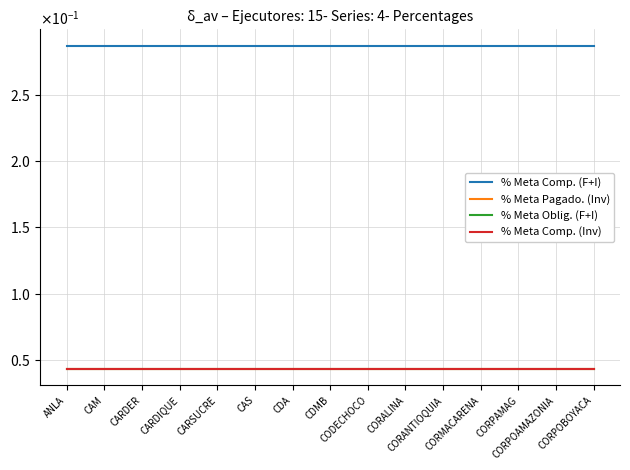

Between CORPAMAG and CARDER, which is larger?

CORPAMAG